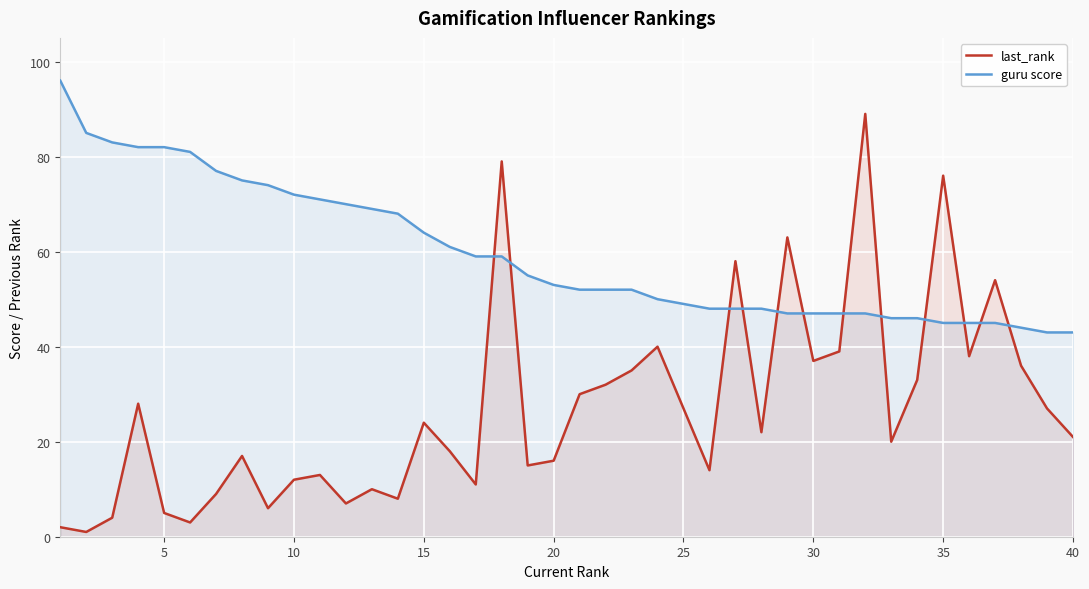

How many series are shown in this chart?

2